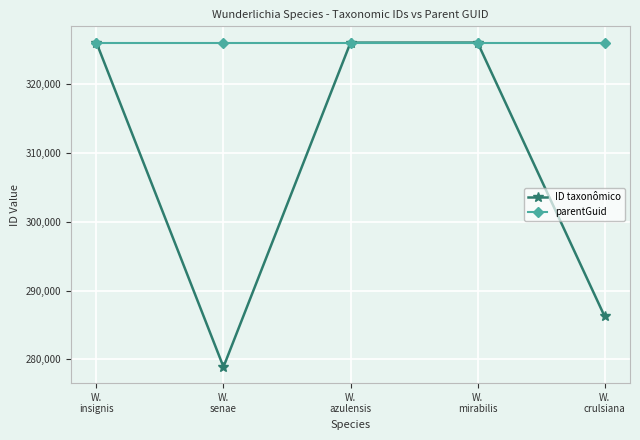

The value of parentGuid at W.
mirabilis is 326053. True or false?

True